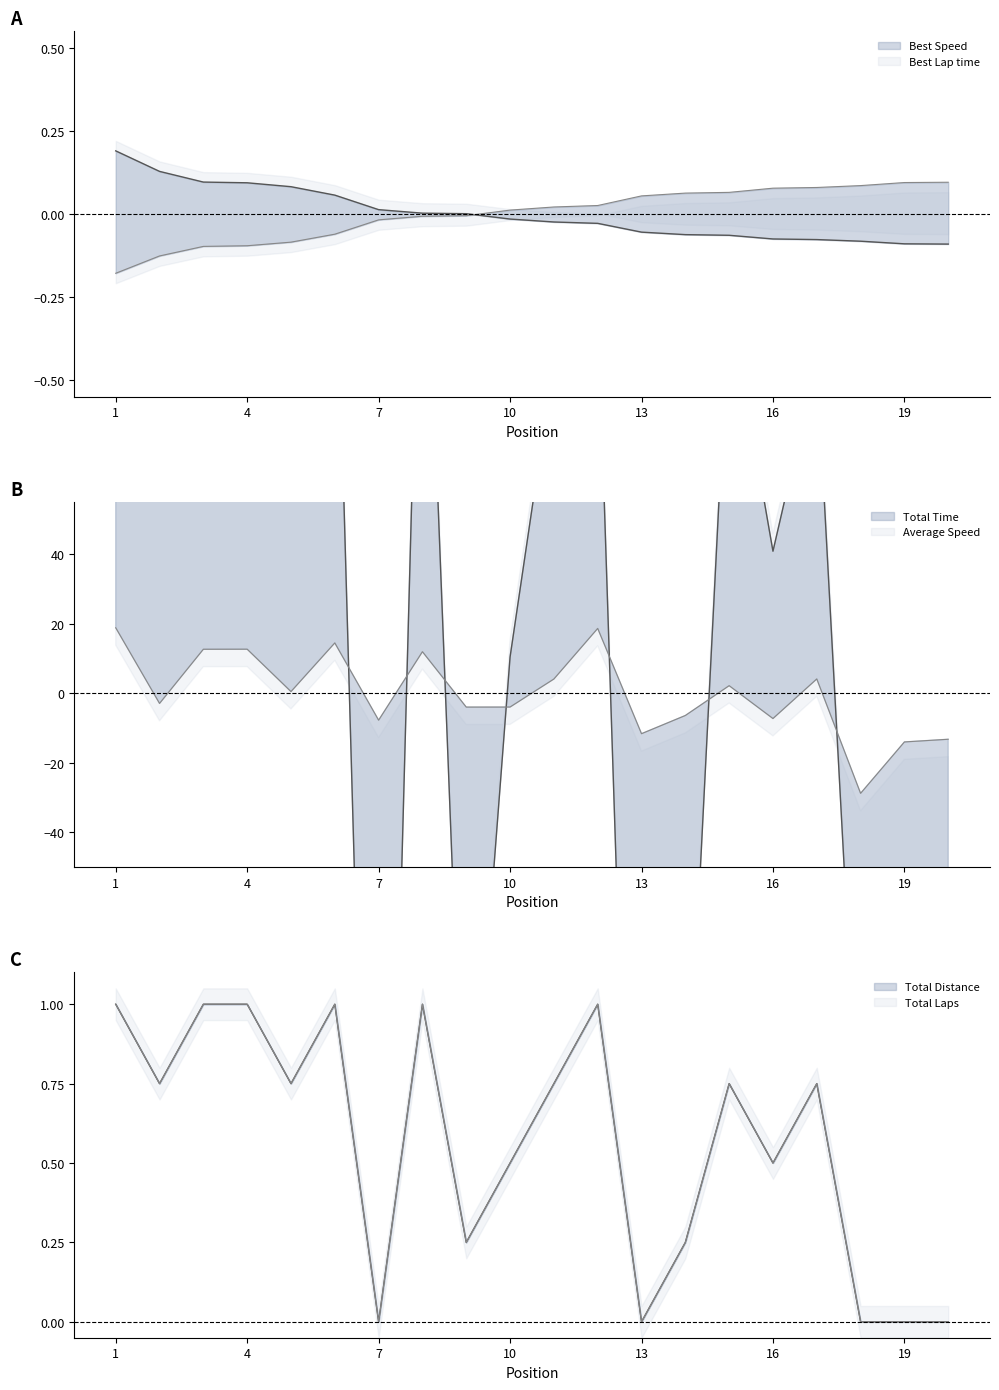

Which series has the largest total across all categories?

Total Laps